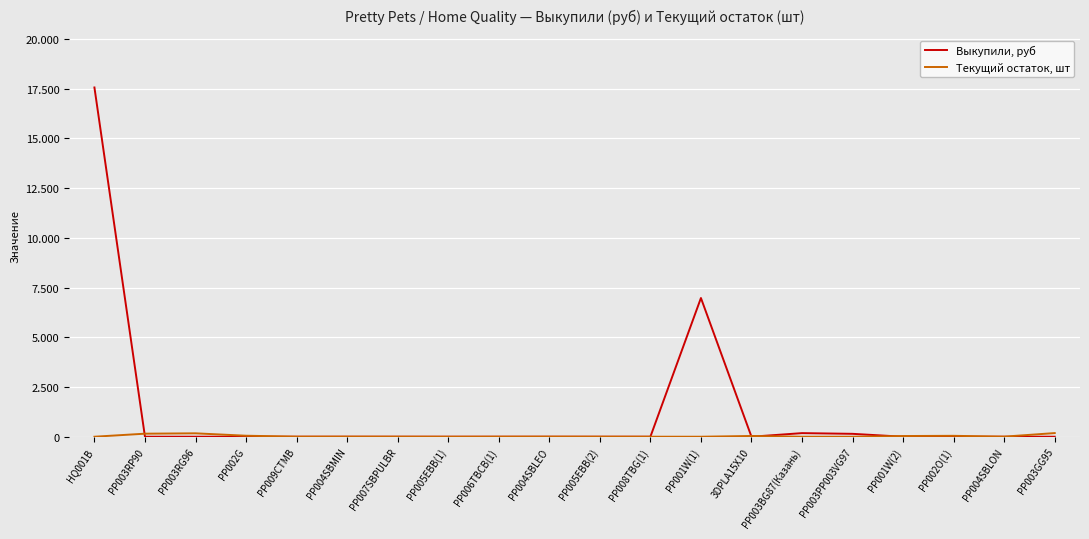

At which category is the sum across all series the highest?

HQ001B